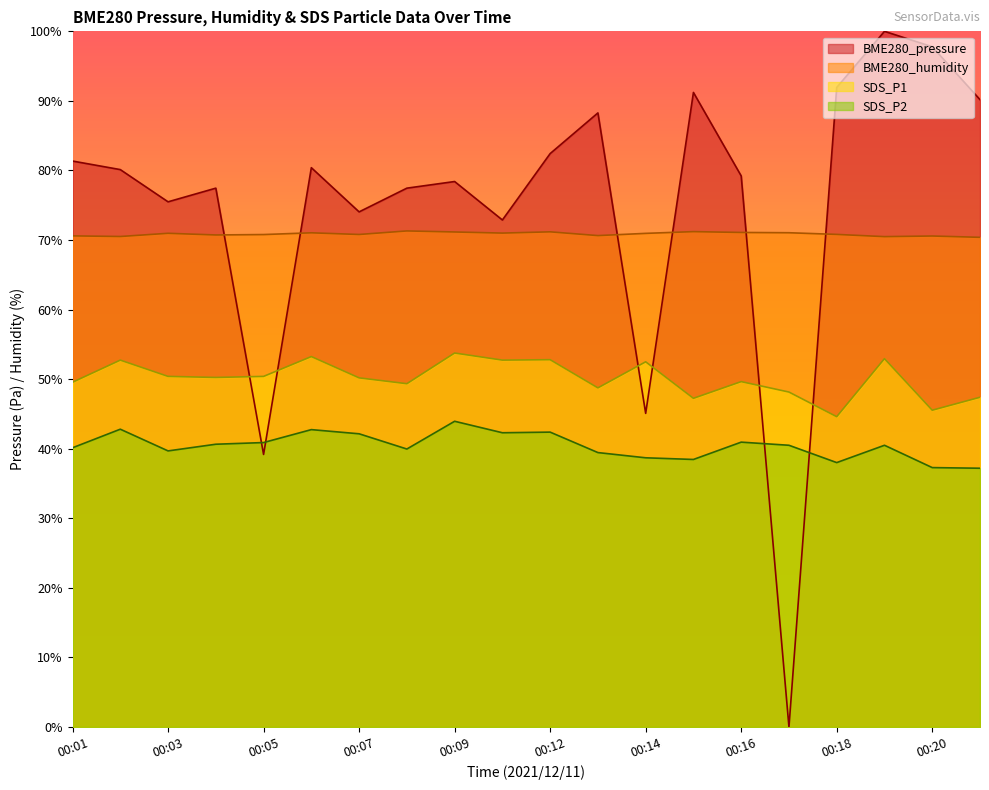

True or false: BME280_humidity has a value of 97.1 at 00:01.

False